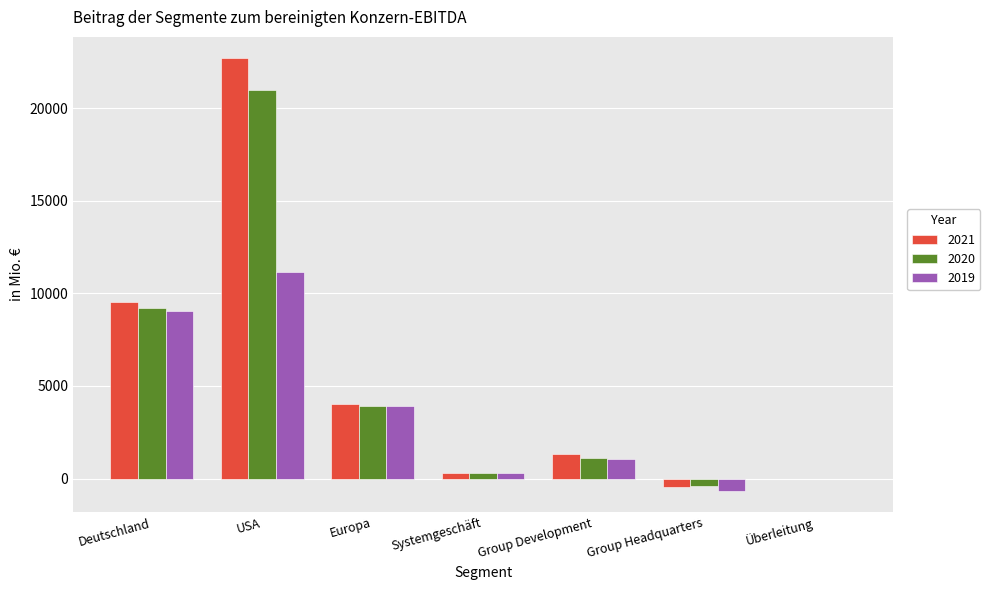

At which category does the chart reach its peak across all series?

USA